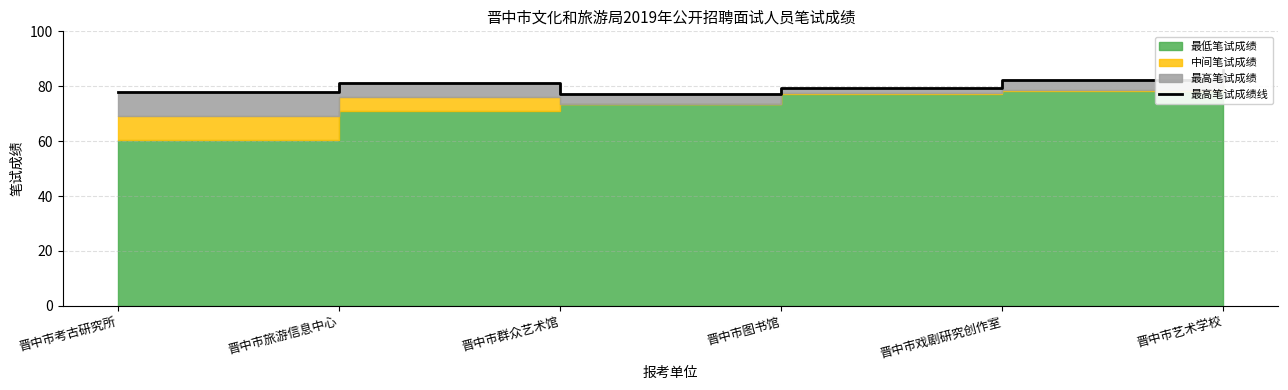

Read the value at 晋中市考古研究所.

78.0